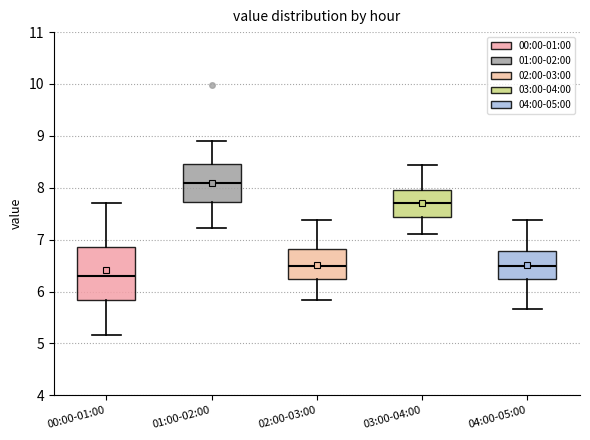

Which box is the tallest, from its lower edge to its upper edge?

00:00-01:00